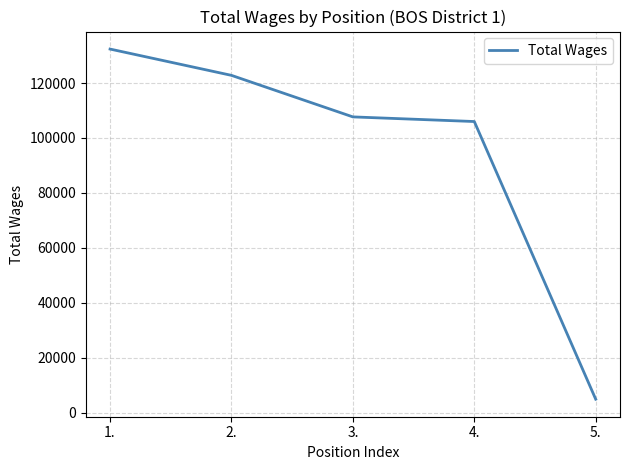

True or false: the data has more than 1 interior local peaks.

False